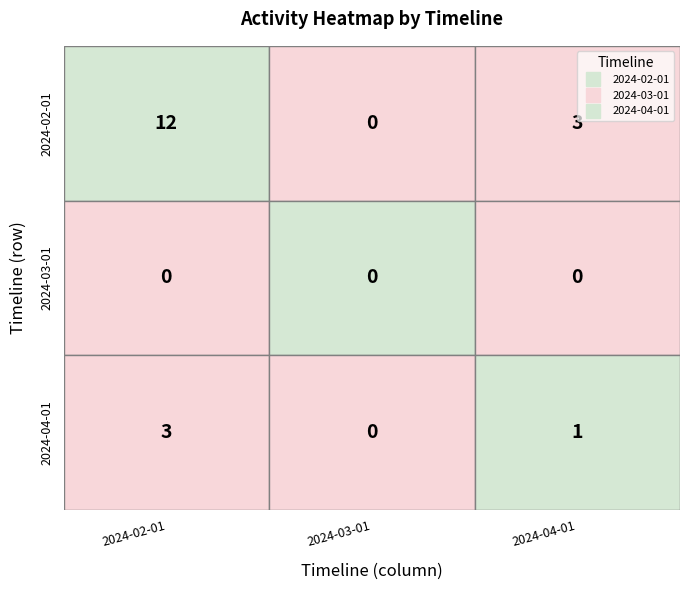

Reading left to right, transcribe all the data shown in this chart.

2024-02-01: 2024-02-01=12	2024-03-01=0	2024-04-01=3
2024-03-01: 2024-02-01=0	2024-03-01=0	2024-04-01=0
2024-04-01: 2024-02-01=3	2024-03-01=0	2024-04-01=1